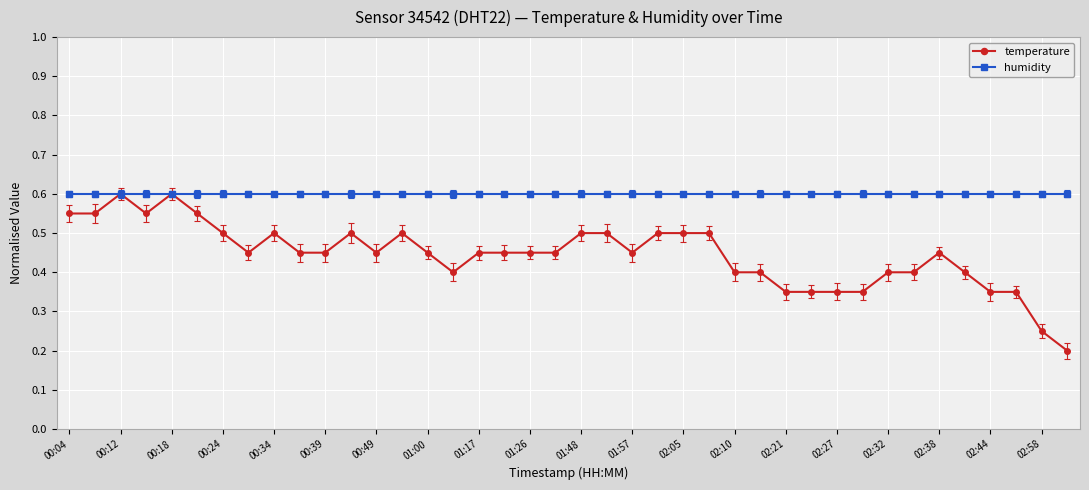

At how many categories does at least one series exceed 0?

40